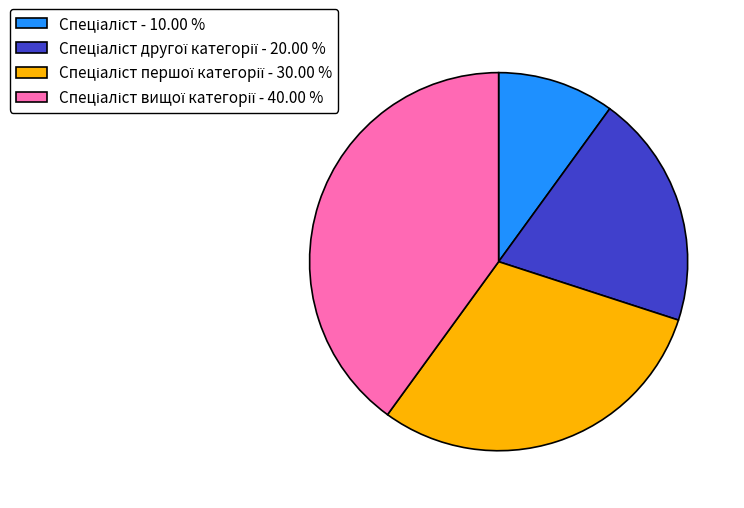

Is there any slice that represents more than half of the pie?

No